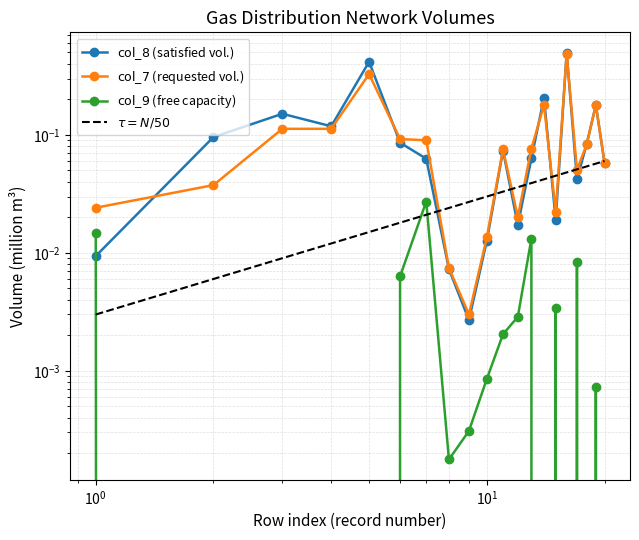

What is the spread (max minus min) of values at 4?

0.1